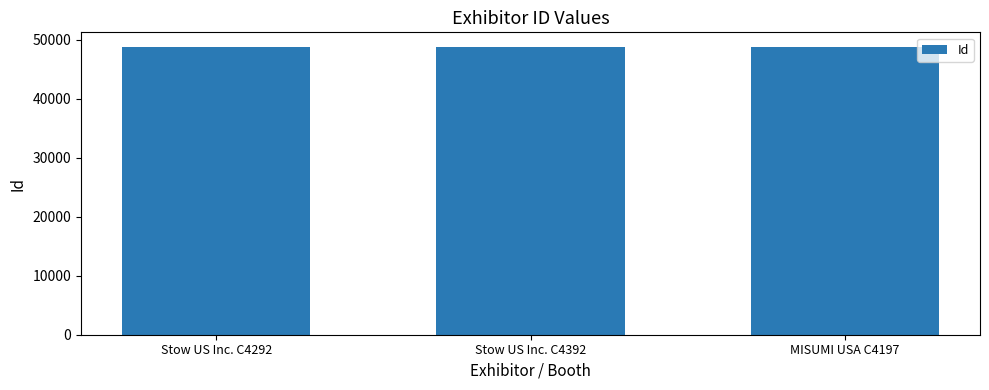

Is it true that the value at MISUMI USA C4197 is 48835?

True